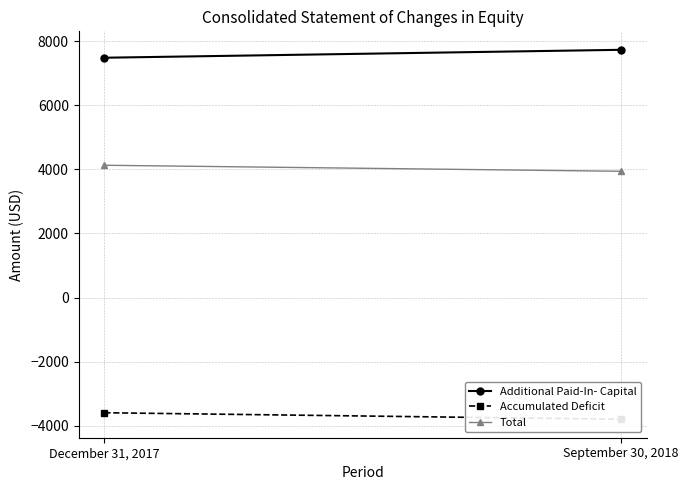

What value does the Additional Paid-In- Capital series have at December 31, 2017, to the nearest 10?

7480